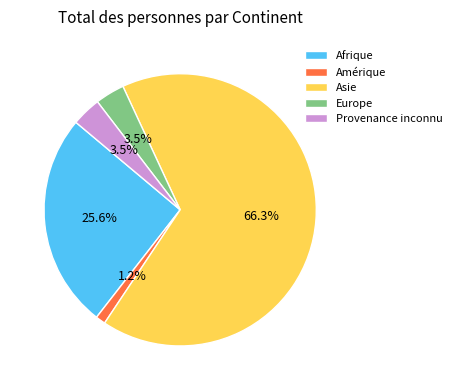

What percentage is NOT represented by Europe?

96.5%